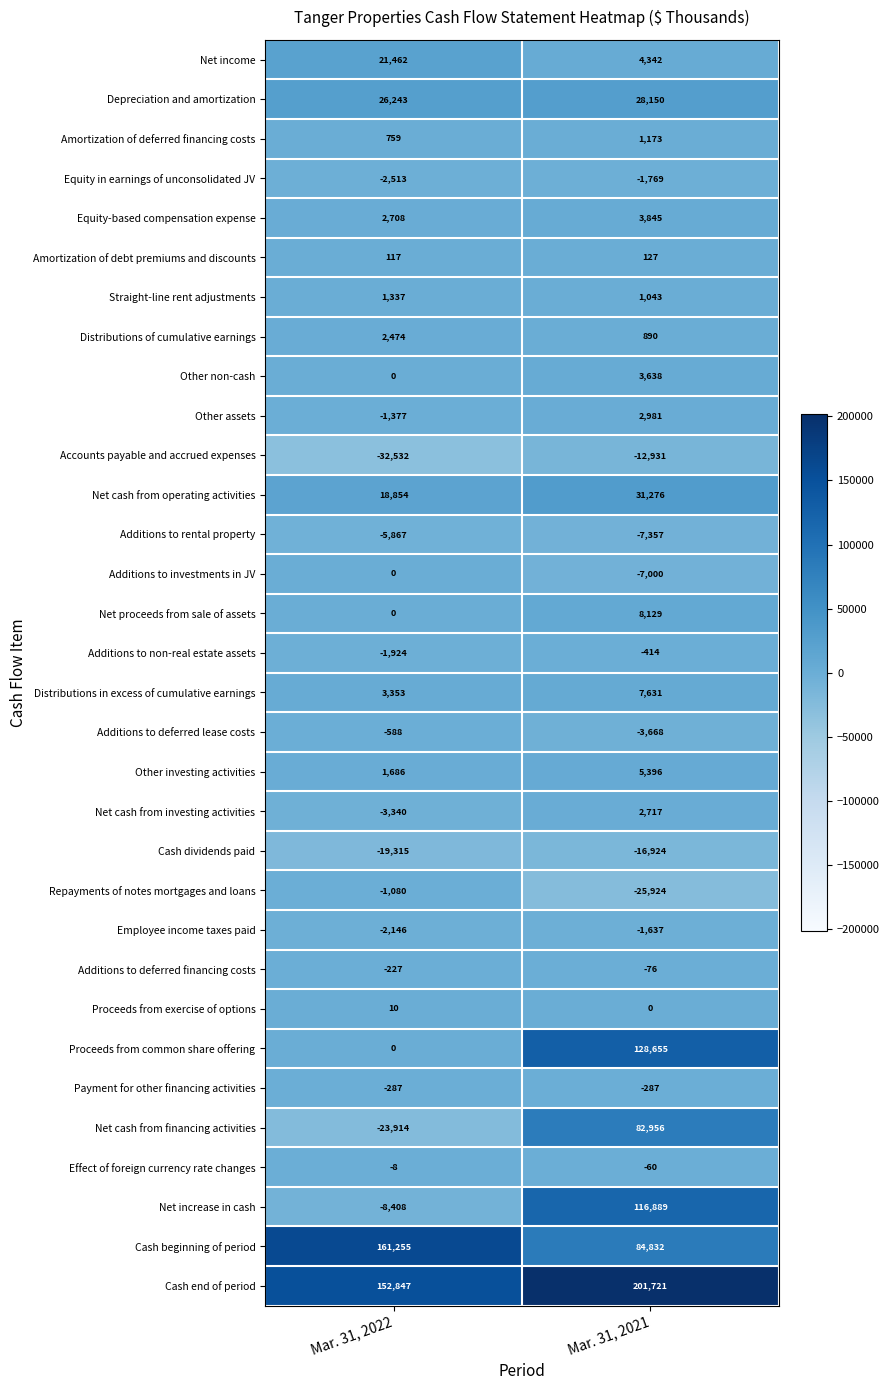

The value of Proceeds from exercise of options at Mar. 31, 2022 is 10. True or false?

True